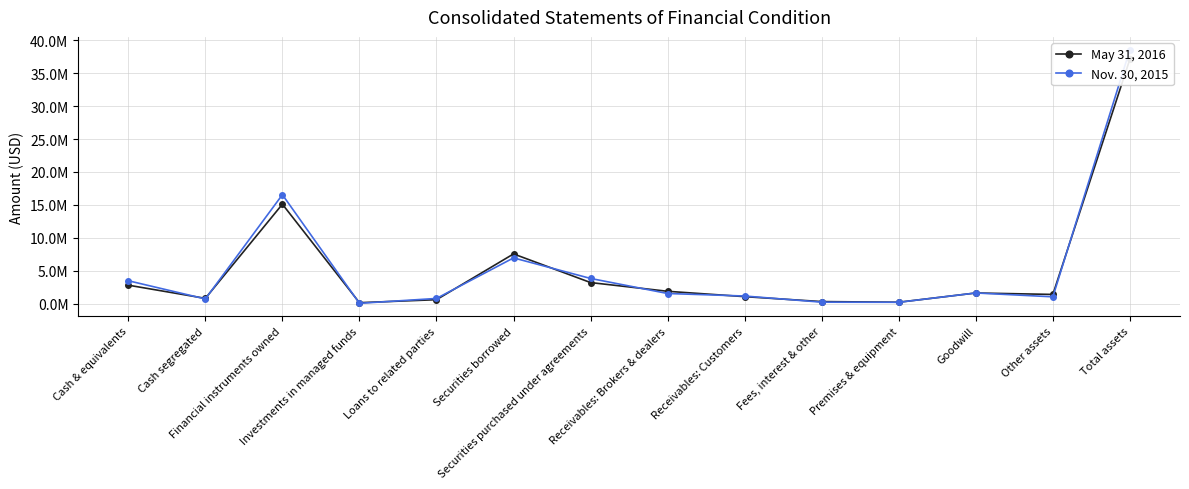

Which has a higher value, Cash segregated or Other assets?

Other assets